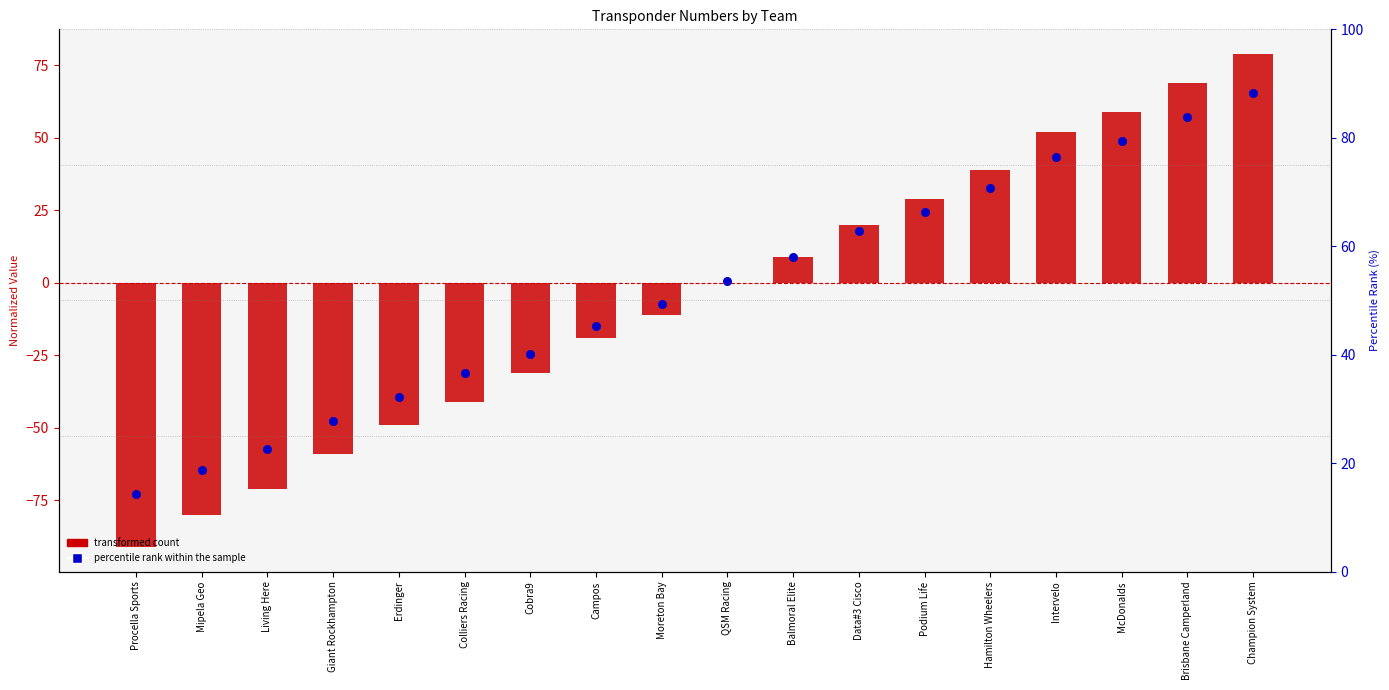

Which series reaches the minimum Y coordinate?

Transponder Numbers